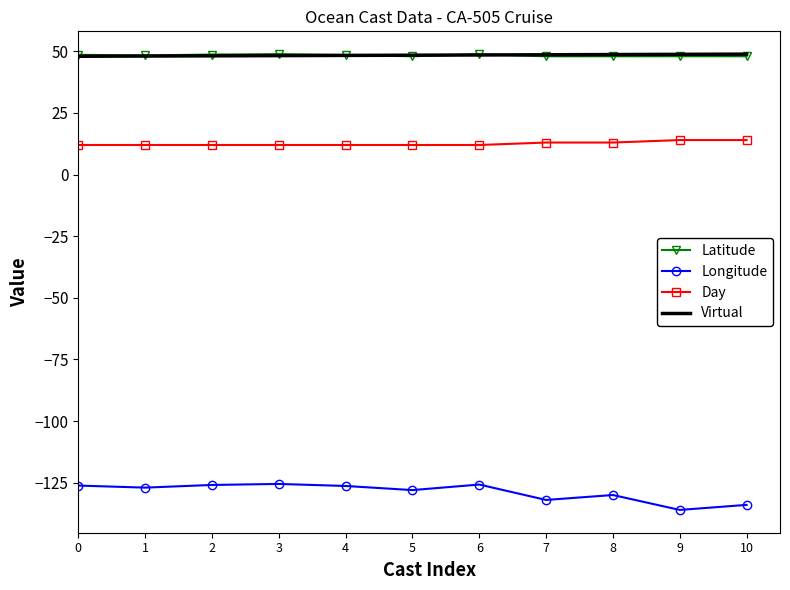

What is the total value across all series at 5?

-19.6